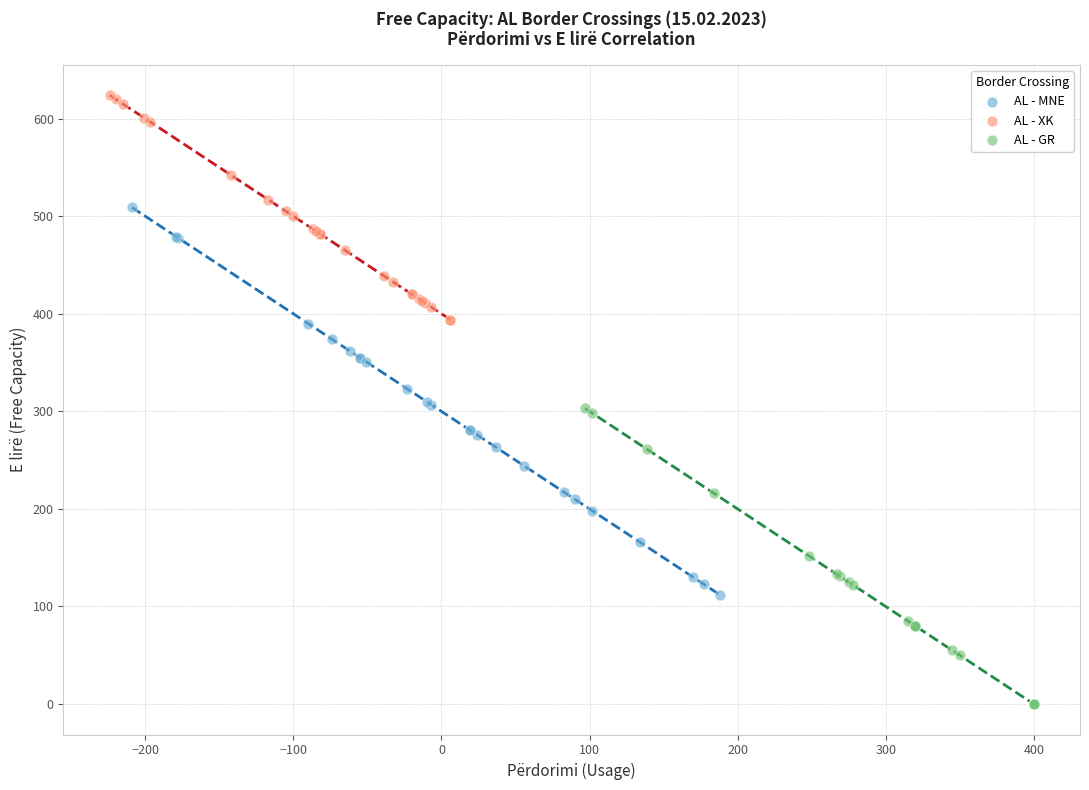

Which series has the widest spread of Y values?

AL - MNE